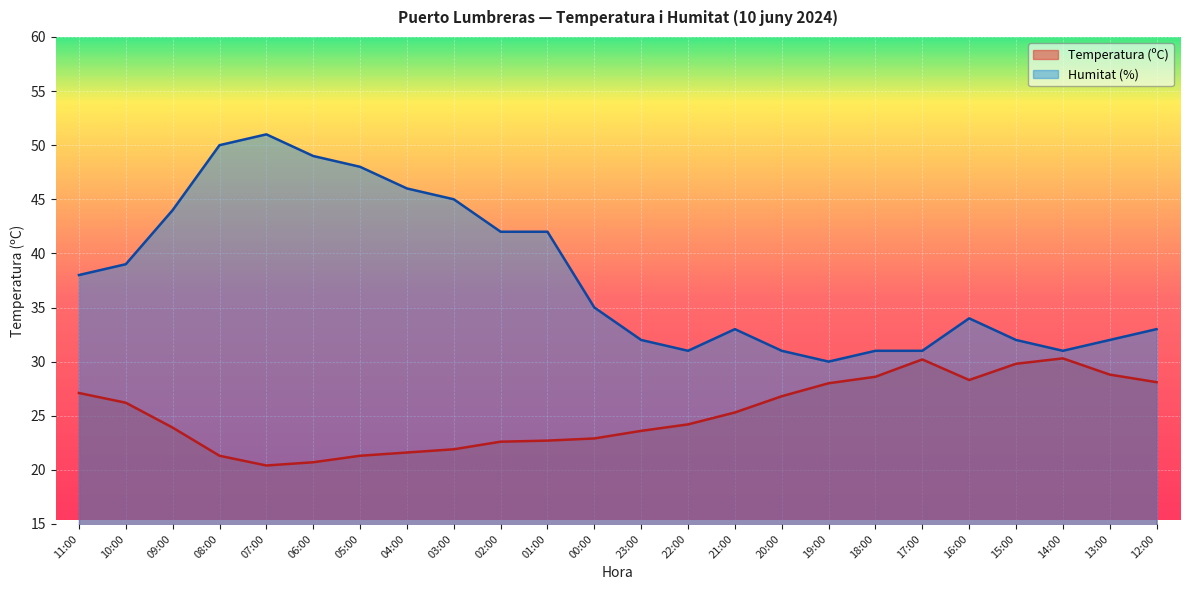

At how many categories does at least one series exceed 23?

24